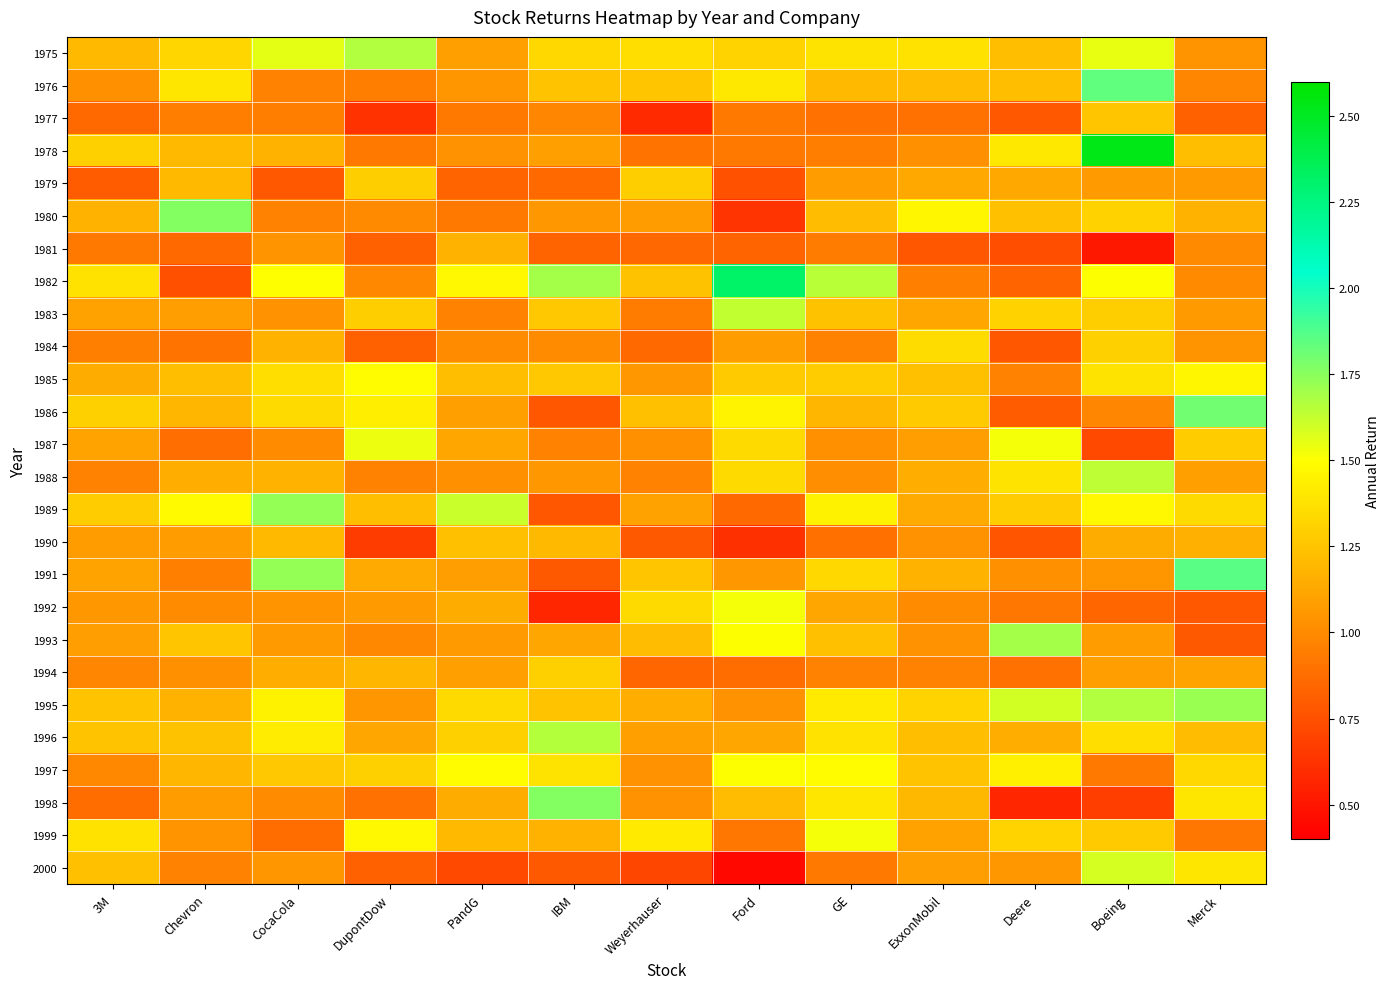

What is the sum of all 1989 values?

16.7